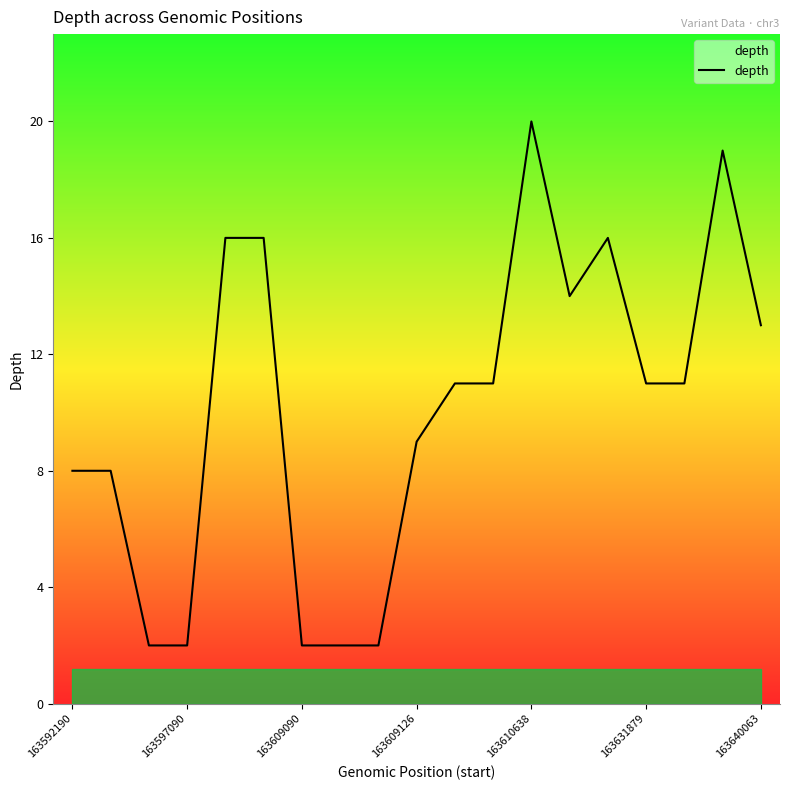

What is the difference between the maximum and minimum values?

18